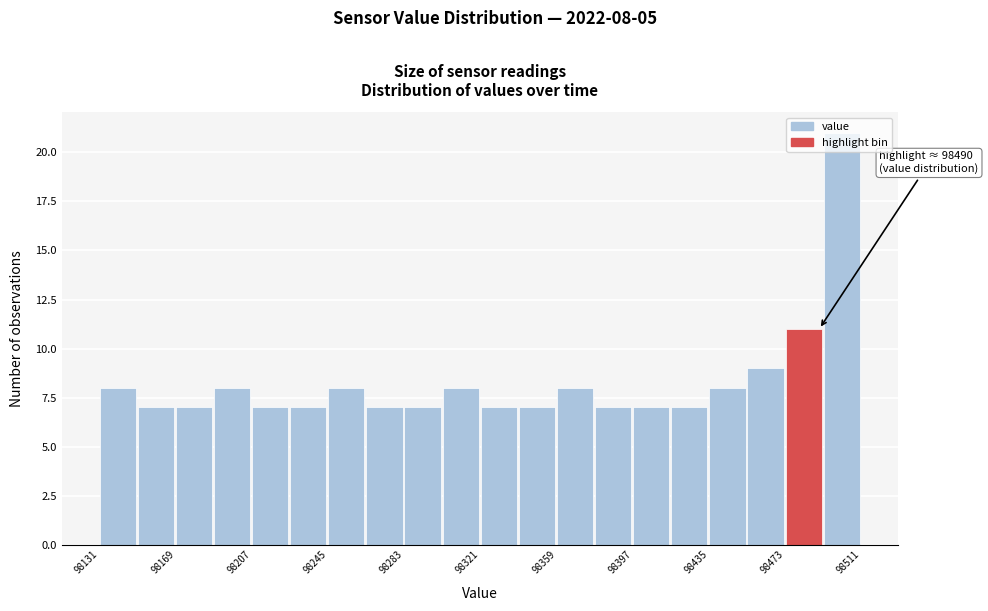

Read against the x-axis, roughly where is the centre of the tallest bar?

98500